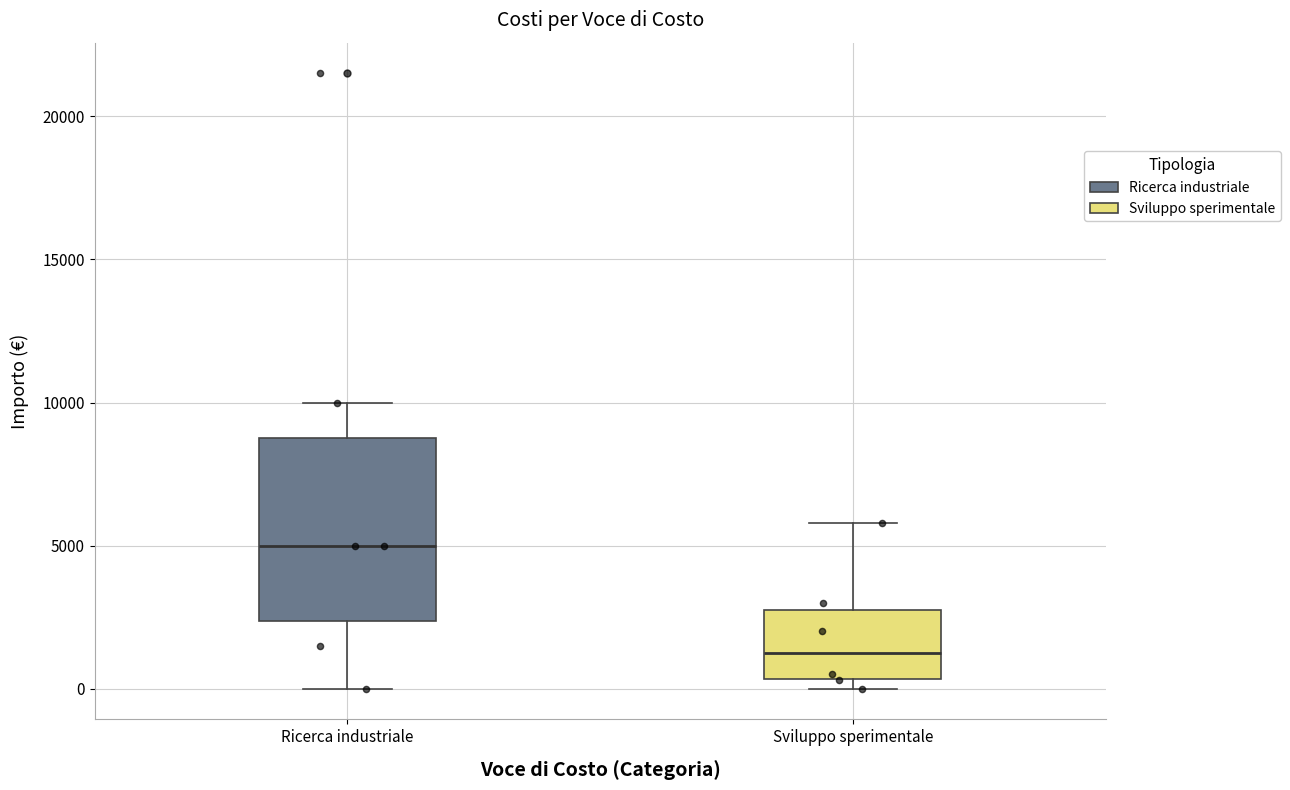

Where is the lower edge of the box for Ricerca industriale on the y-axis? The values are not printed on the chart, so give them approximately, as read against the axis.

2500